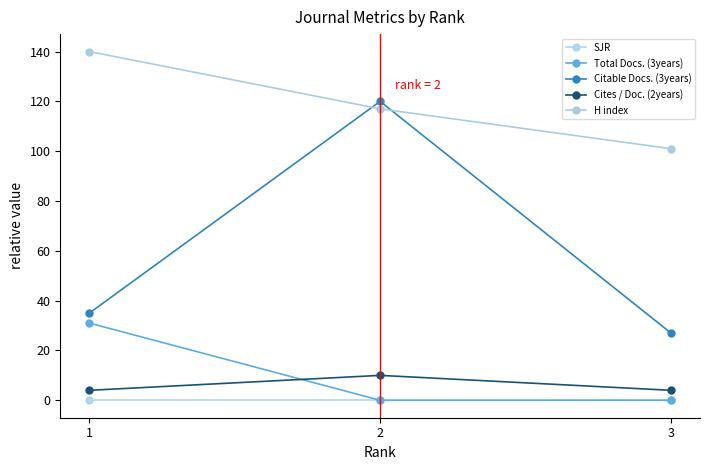

At how many categories does at least one series exceed 139?

1